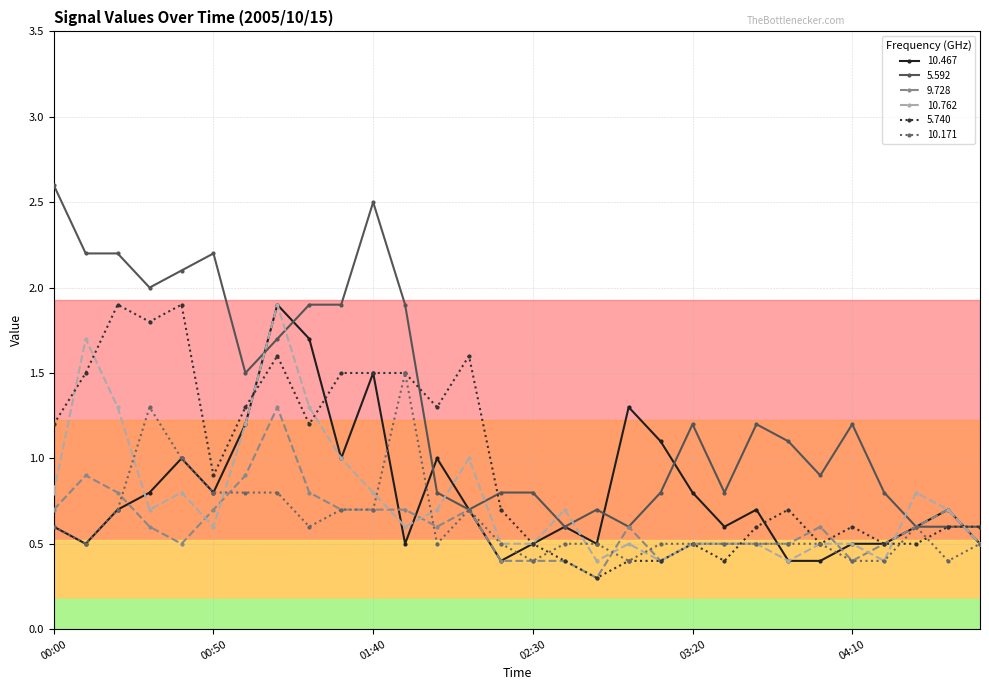

After their last crossing, which series has the higher values: 10.762 or 5.592?

5.592